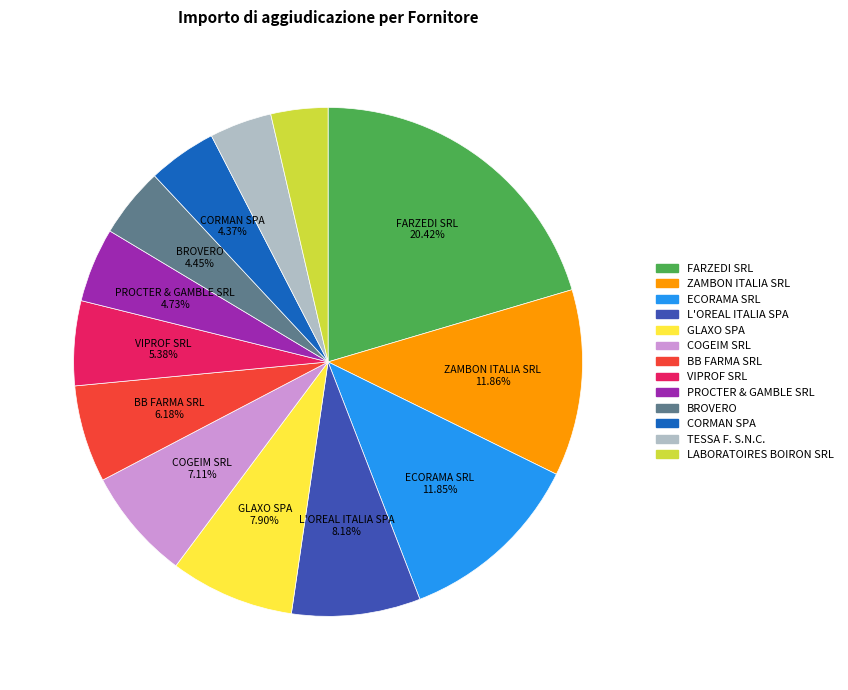

What percentage is the TESSA F. S.N.C. slice, to the nearest percent?

4%